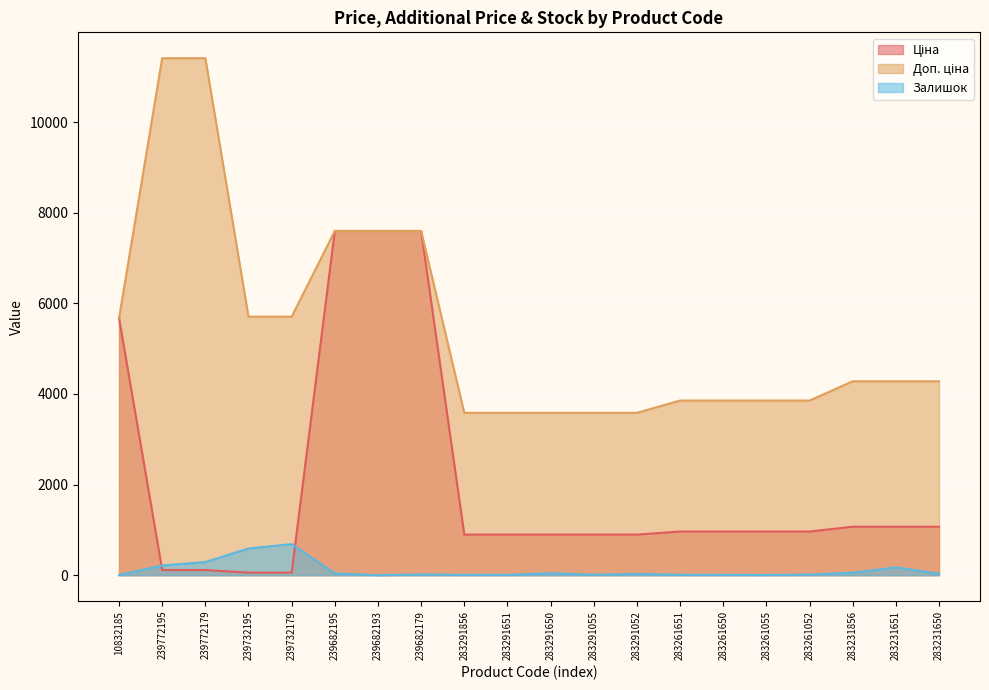

Which label corresponds to the largest value in the chart?

239772195